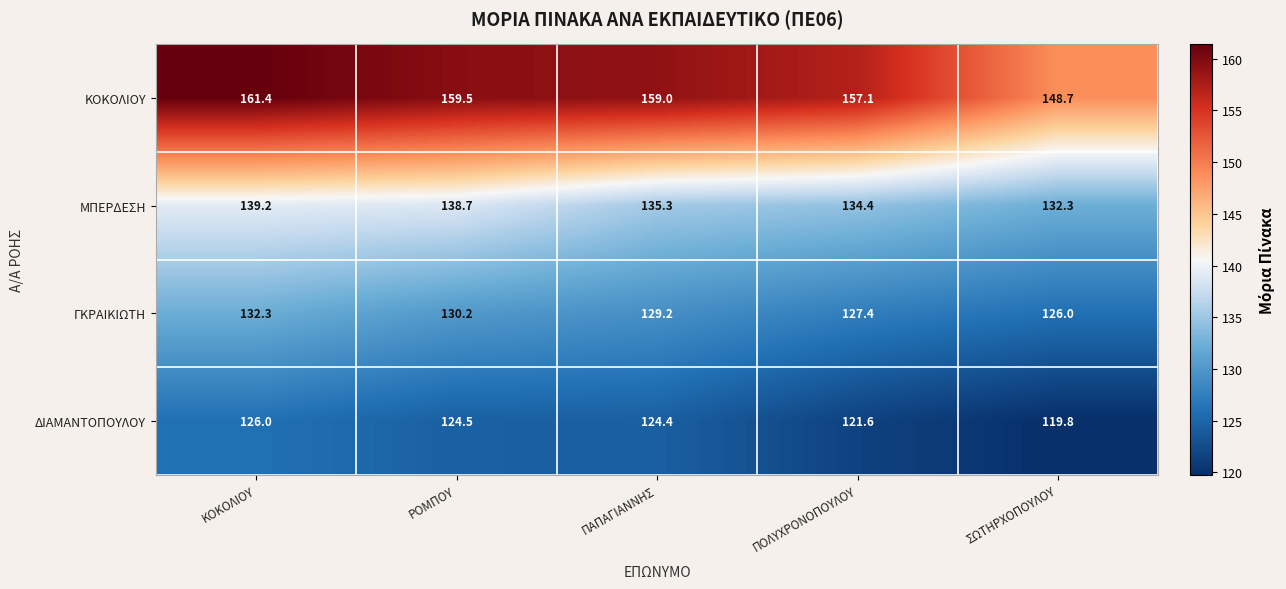

What is the highest value of the ΜΠΕΡΔΕΣΗ series?

139.2